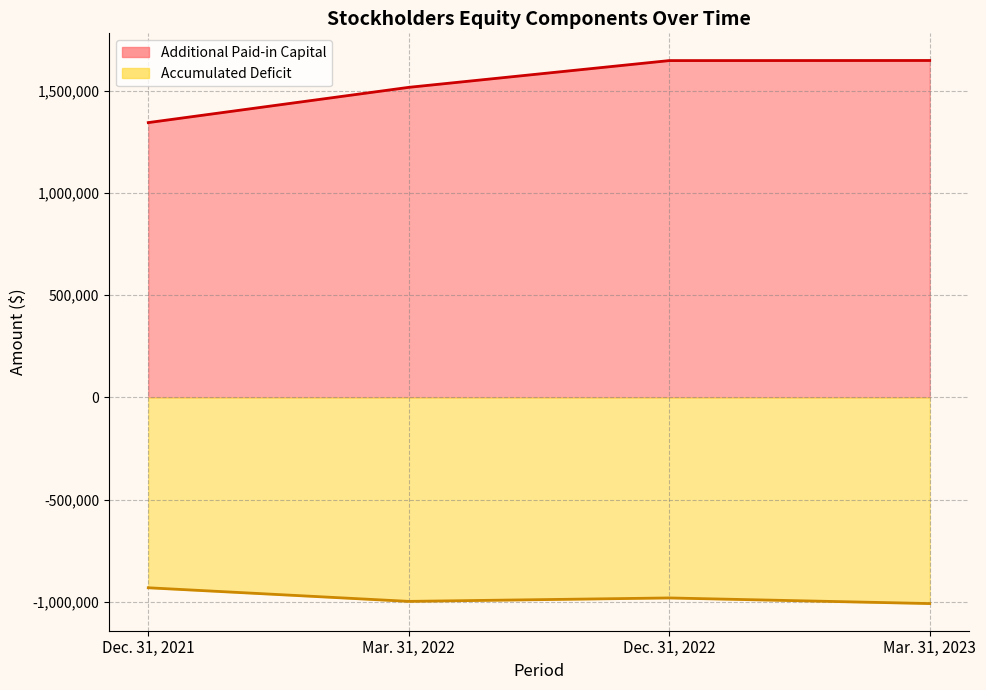

What is the sum of all Accumulated Deficit values?

-3917959